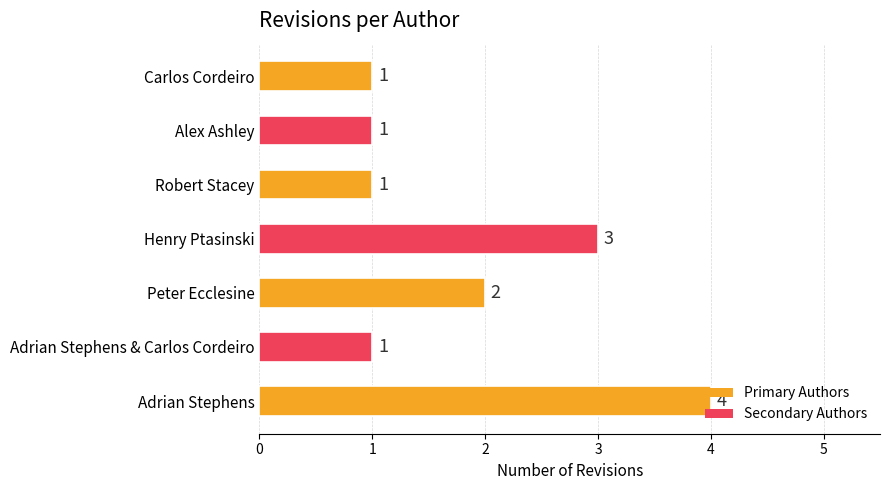

Count the values in the range 1 to 3.

6